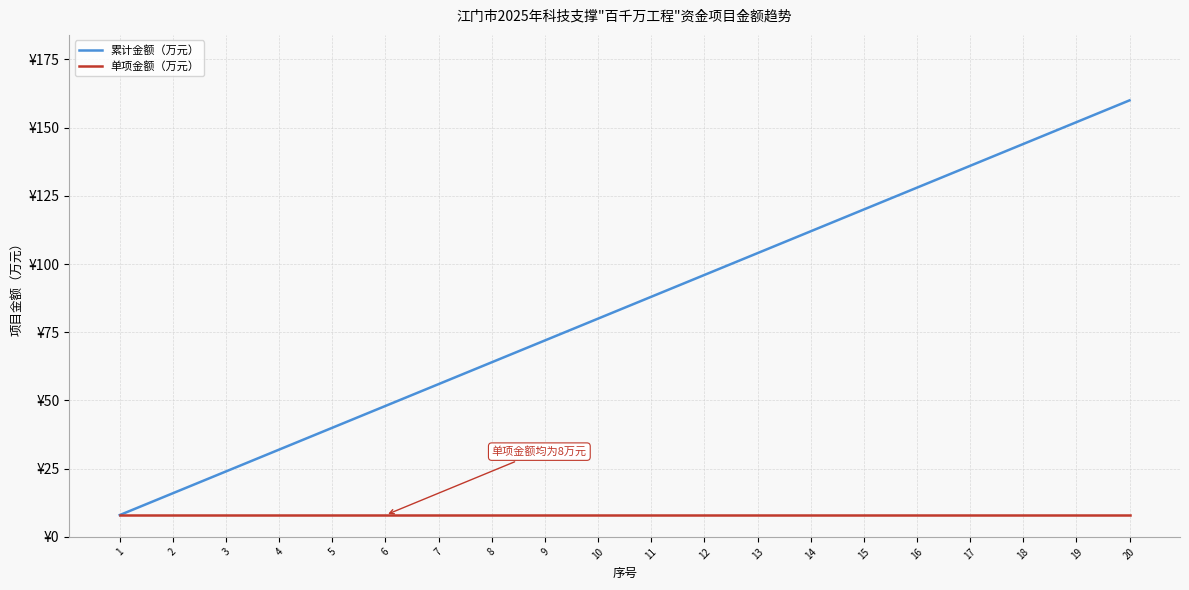

Is this an area chart (filled region under the line)?

No